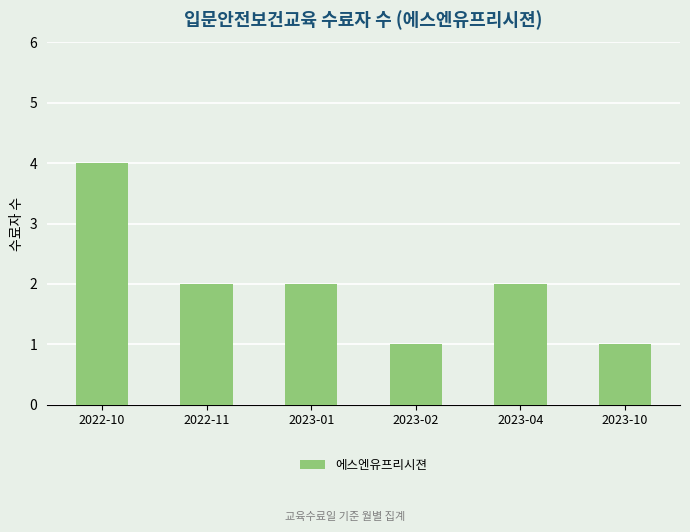

Between 2023-01 and 2023-10, which is larger?

2023-01